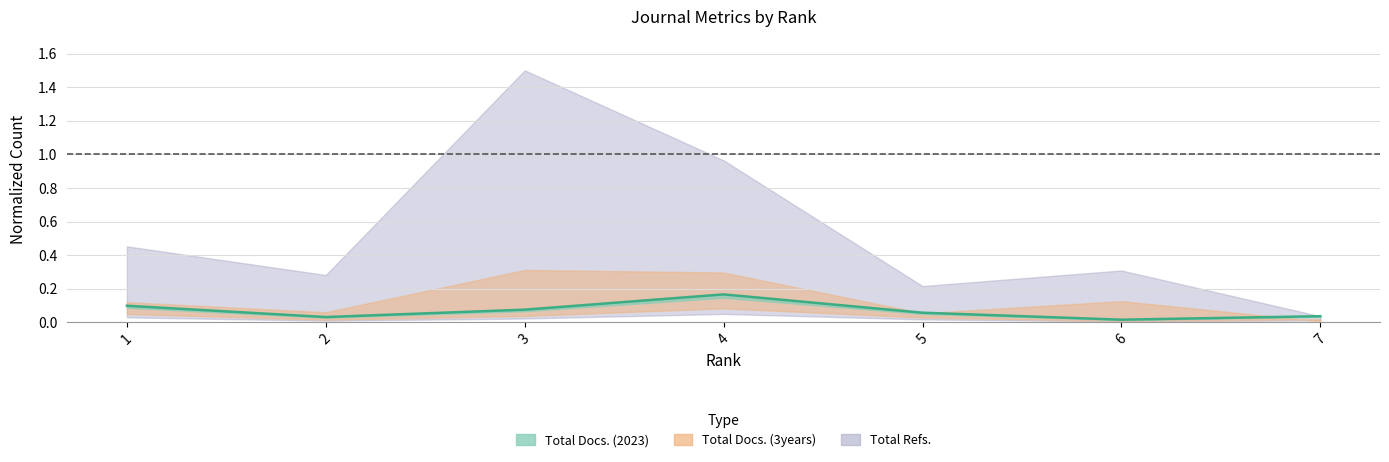

Which label corresponds to the largest value in the chart?

3